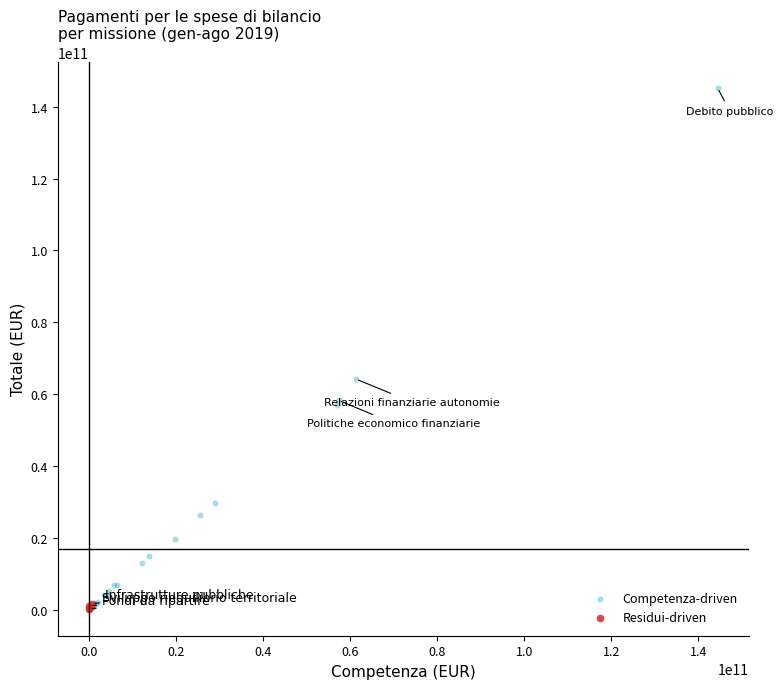

Which series has the widest spread of Y values?

Competenza-driven